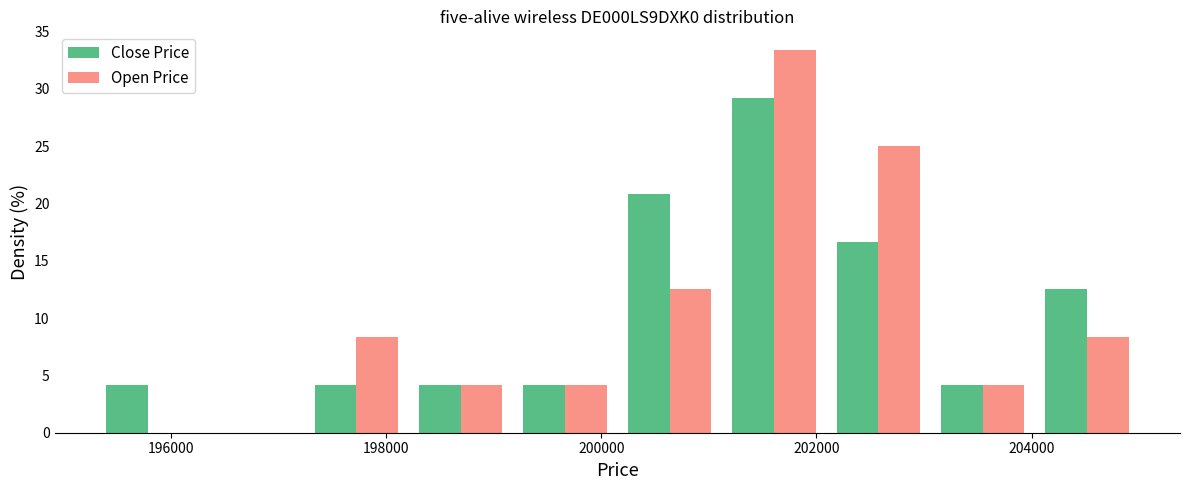

What is the height of the Open Price bar covering 197200 to 198200 on the x-axis? Neither the bar edges nor the heights are printed on the chart, so give them approximately, as read against the axes.

8.5